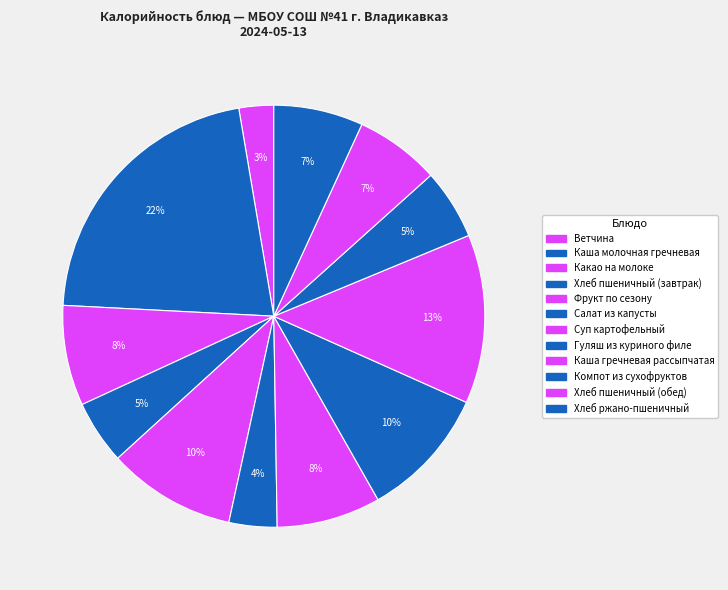

What is the total percentage of Хлеб пшеничный (обед) and Хлеб пшеничный (завтрак)?

11.4%